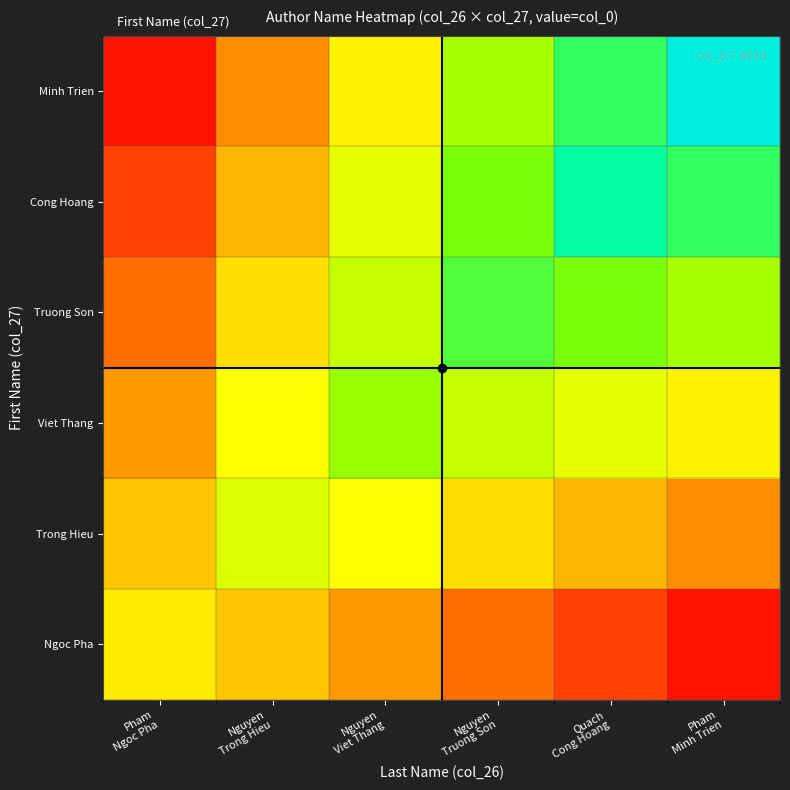

Reading right to left, list all the values displayed in this chart.

Ngoc Pha: Pham
Minh Trien=134.0	Quach
Cong Hoang=428.7	Nguyen
Truong Son=723.4	Nguyen
Viet Thang=1018.1	Nguyen
Trong Hieu=1312.9	Pham
Ngoc Pha=1607.6
Trong Hieu: Pham
Minh Trien=911.0	Quach
Cong Hoang=1205.7	Nguyen
Truong Son=1500.4	Nguyen
Viet Thang=1795.2	Nguyen
Trong Hieu=2089.9	Pham
Ngoc Pha=1312.9
Viet Thang: Pham
Minh Trien=1688.0	Quach
Cong Hoang=1982.7	Nguyen
Truong Son=2277.4	Nguyen
Viet Thang=2572.2	Nguyen
Trong Hieu=1795.2	Pham
Ngoc Pha=1018.1
Truong Son: Pham
Minh Trien=2465.0	Quach
Cong Hoang=2759.7	Nguyen
Truong Son=3054.4	Nguyen
Viet Thang=2277.4	Nguyen
Trong Hieu=1500.4	Pham
Ngoc Pha=723.4
Cong Hoang: Pham
Minh Trien=3242.0	Quach
Cong Hoang=3536.7	Nguyen
Truong Son=2759.7	Nguyen
Viet Thang=1982.7	Nguyen
Trong Hieu=1205.7	Pham
Ngoc Pha=428.7
Minh Trien: Pham
Minh Trien=4019.0	Quach
Cong Hoang=3242.0	Nguyen
Truong Son=2465.0	Nguyen
Viet Thang=1688.0	Nguyen
Trong Hieu=911.0	Pham
Ngoc Pha=134.0